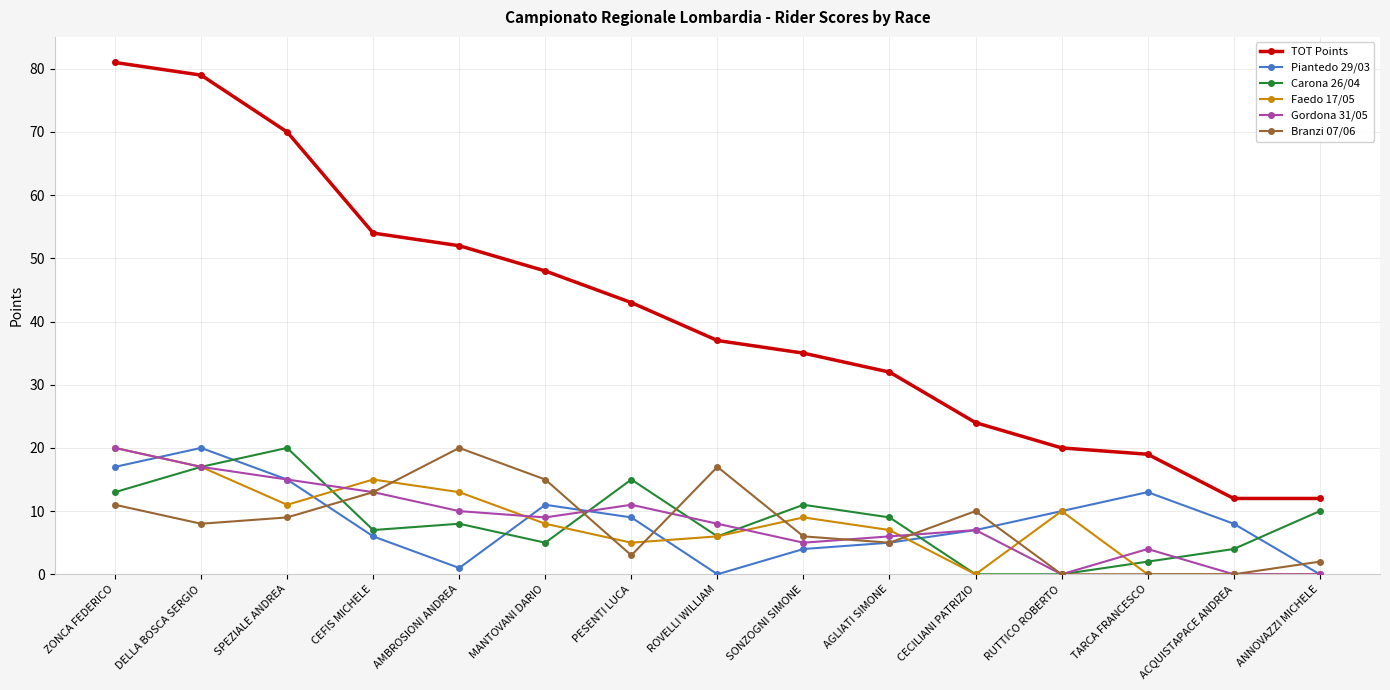

The value of TOT Points at AMBROSIONI ANDREA is 26. True or false?

False